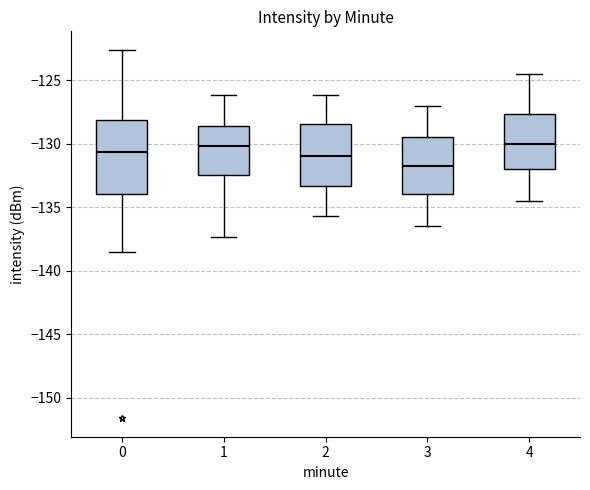

Reading left to right, transcribe this box plot: for each box, give where its median line is, the range the box spans, and where its two whiskers end, as read against the y-axis. The values are not printed on the chart, so give them approximately, as read against the axis.

0: median -130.5, box -134.0 to -128.0, whiskers -138.5 to -122.5
1: median -130.0, box -132.5 to -128.5, whiskers -137.5 to -126.0
2: median -131.0, box -133.5 to -128.5, whiskers -135.5 to -126.0
3: median -131.5, box -134.0 to -129.5, whiskers -136.5 to -127.0
4: median -130.0, box -132.0 to -127.5, whiskers -134.5 to -124.5